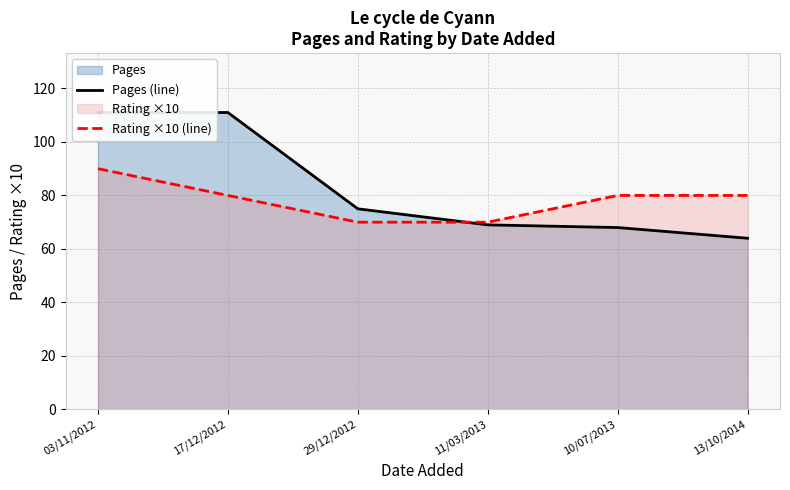

What is the maximum value shown in the chart?

111